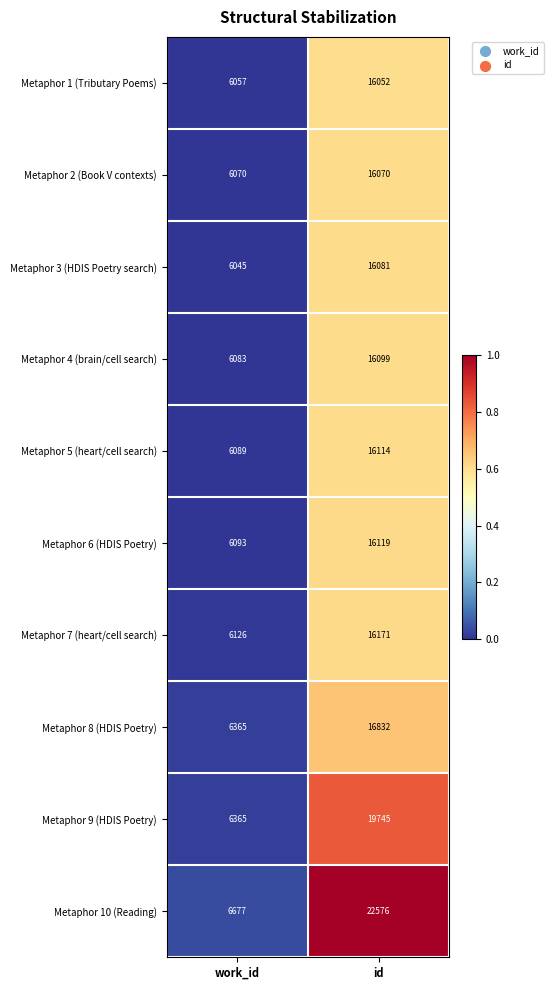

Which category has the lowest value across all series?

work_id